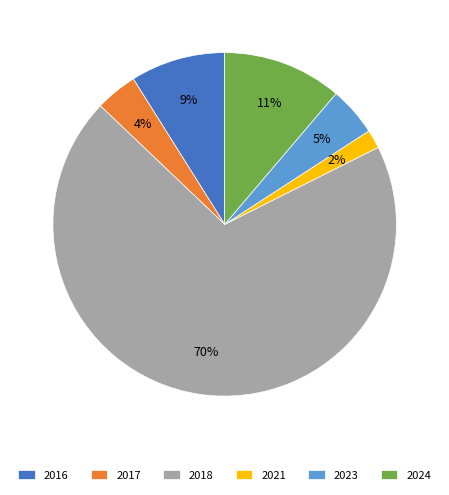

To the nearest percent, what is the combined percentage of 2017 and 2024?

15%